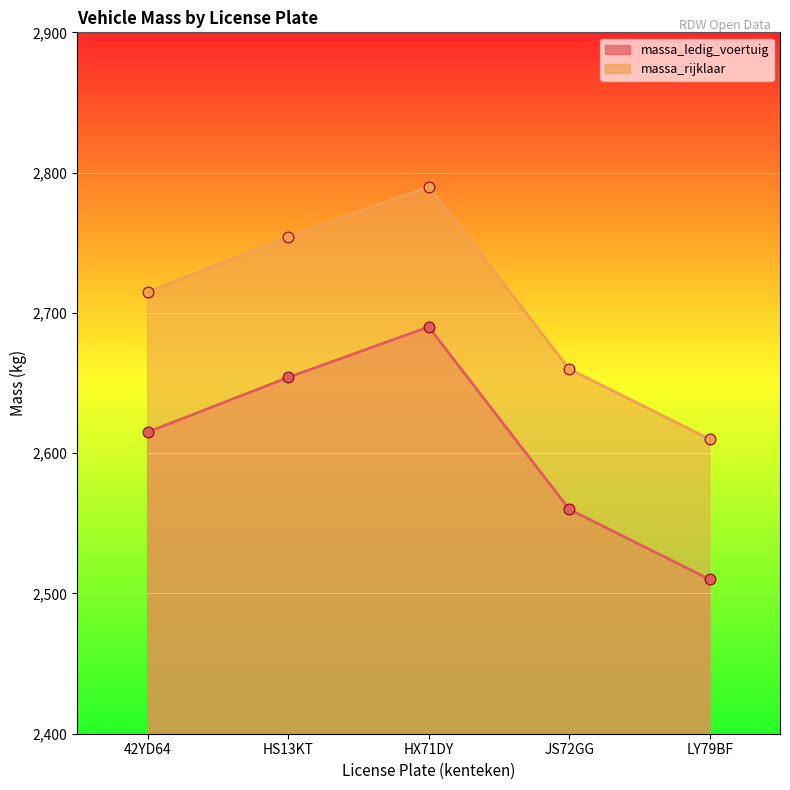

Which series has the widest spread of Y values?

massa_ledig_voertuig